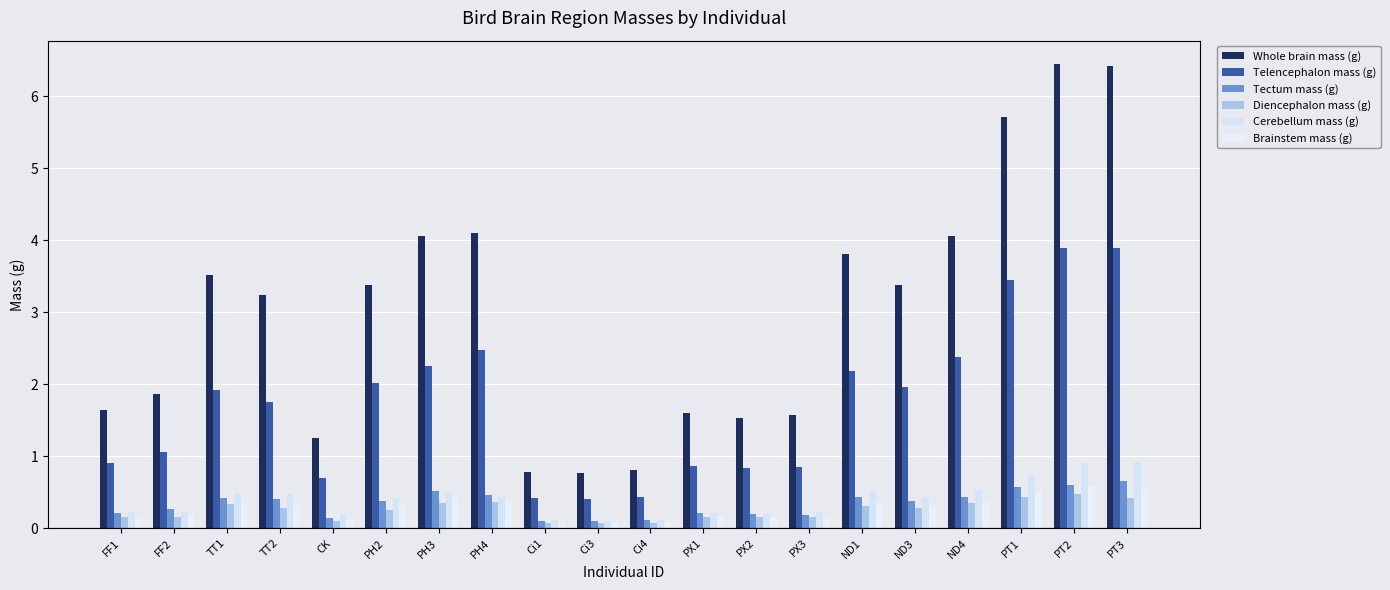

What is the difference between the Diencephalon mass (g) values at ND3 and PX3?

0.1